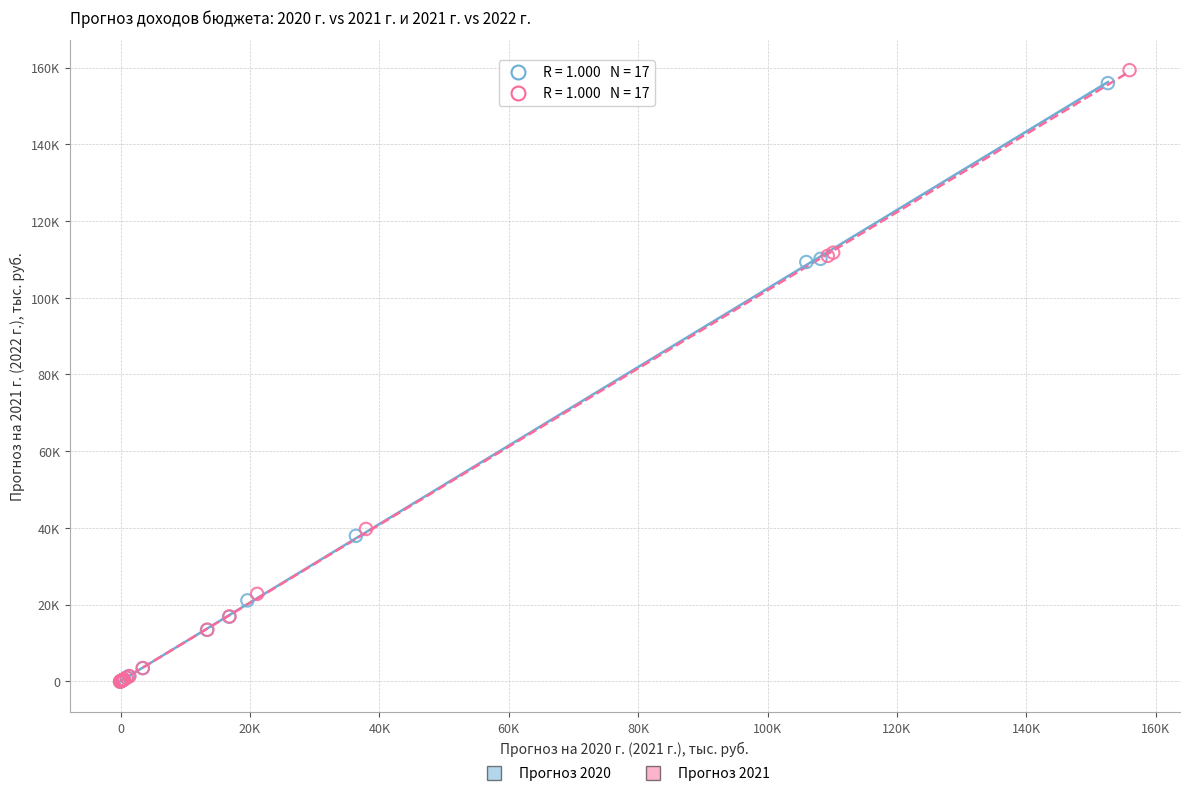

What are all the series names shown in the legend?

Прогноз 2020, Прогноз 2021